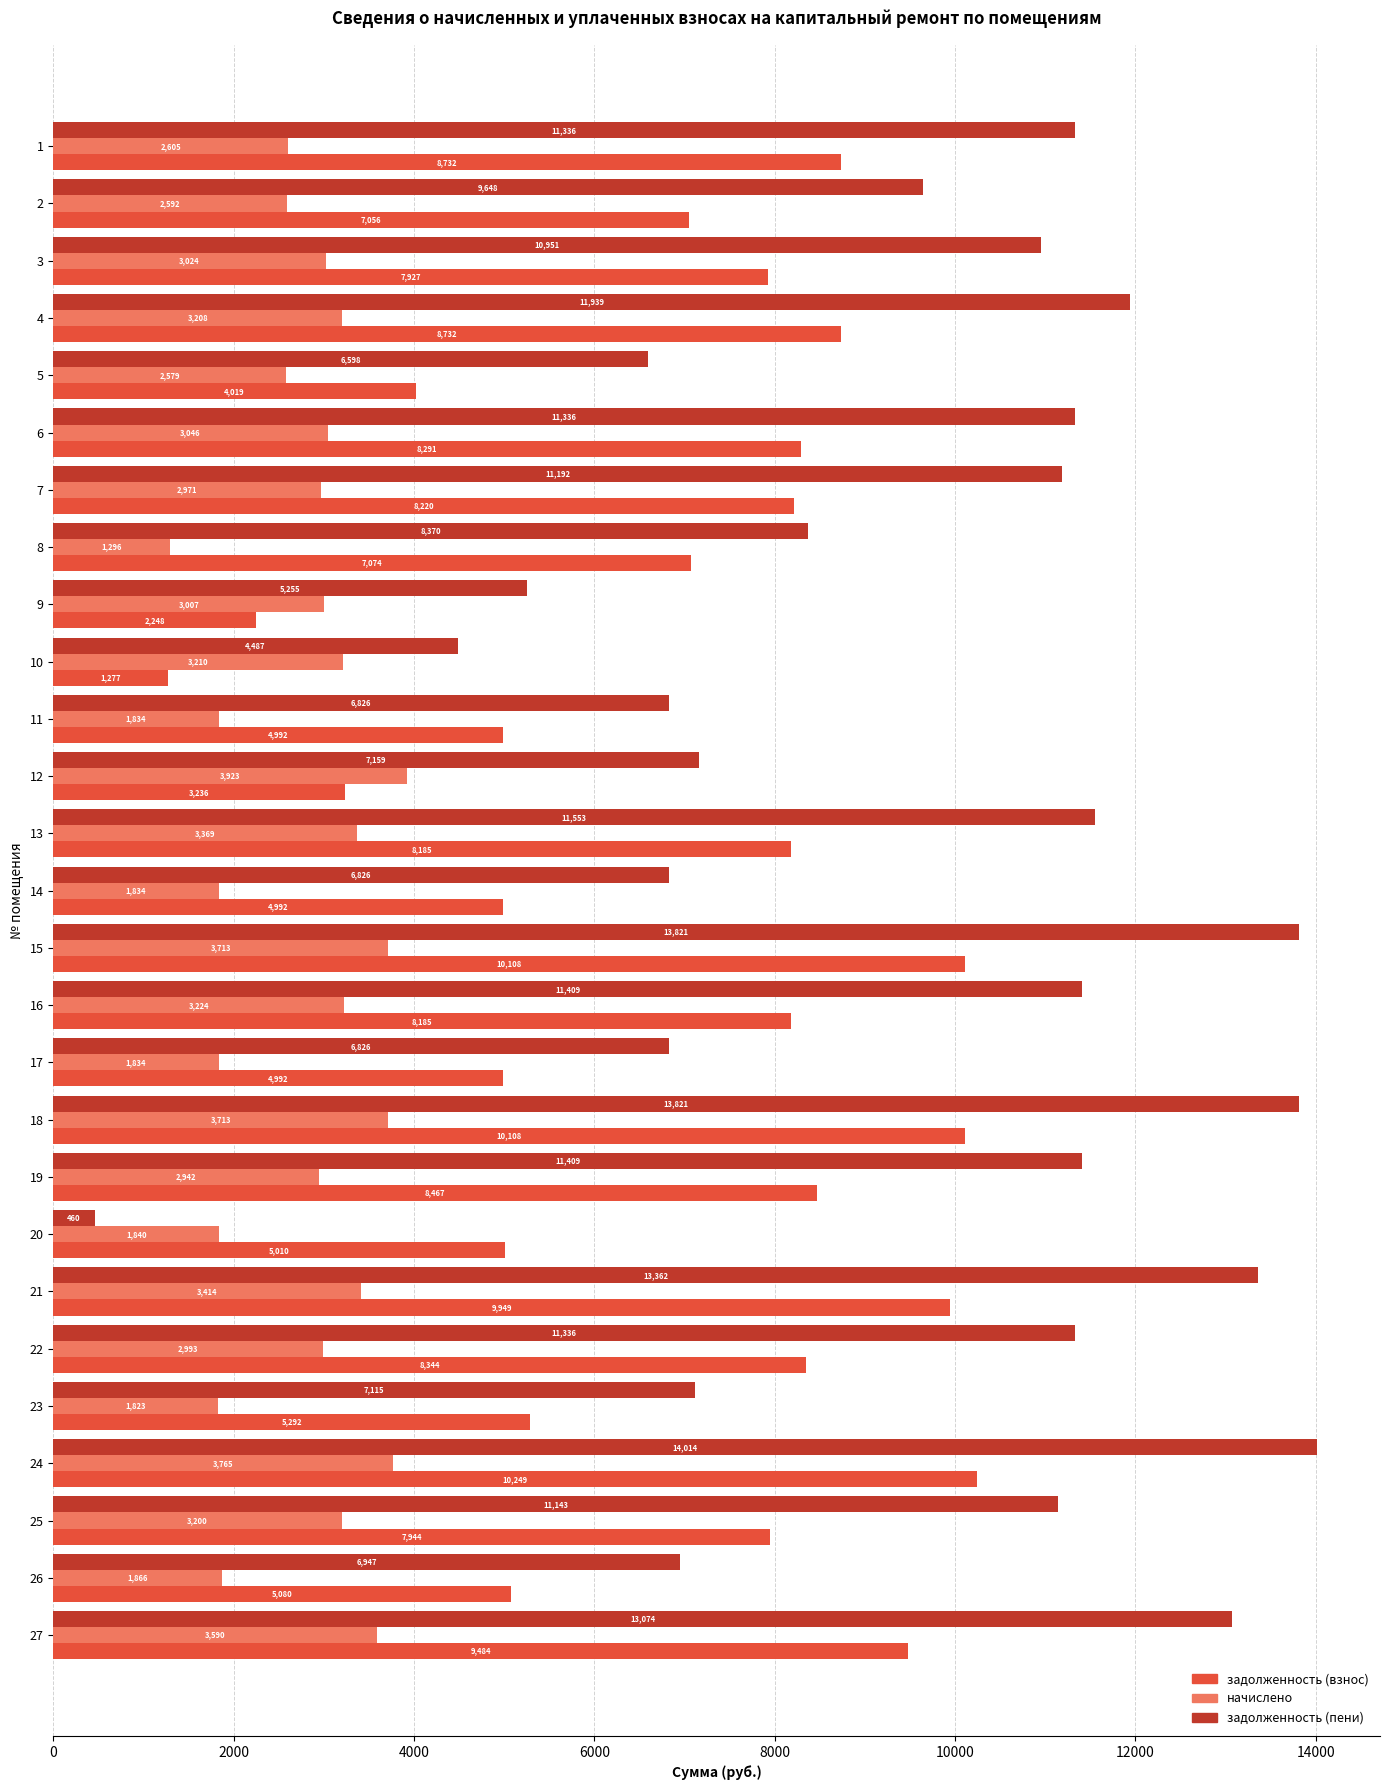

Which series has the largest total across all categories?

задолженность (пени)